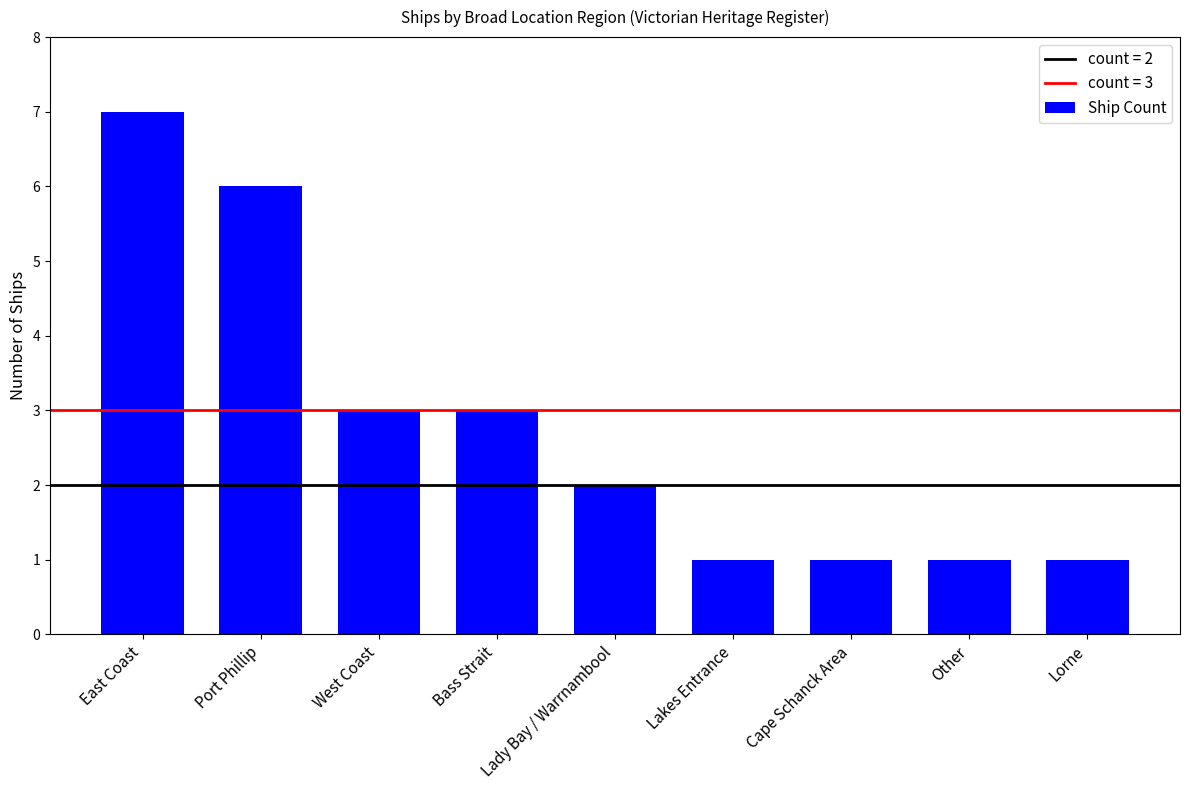

What is the value of the 6th bar from the left?

1